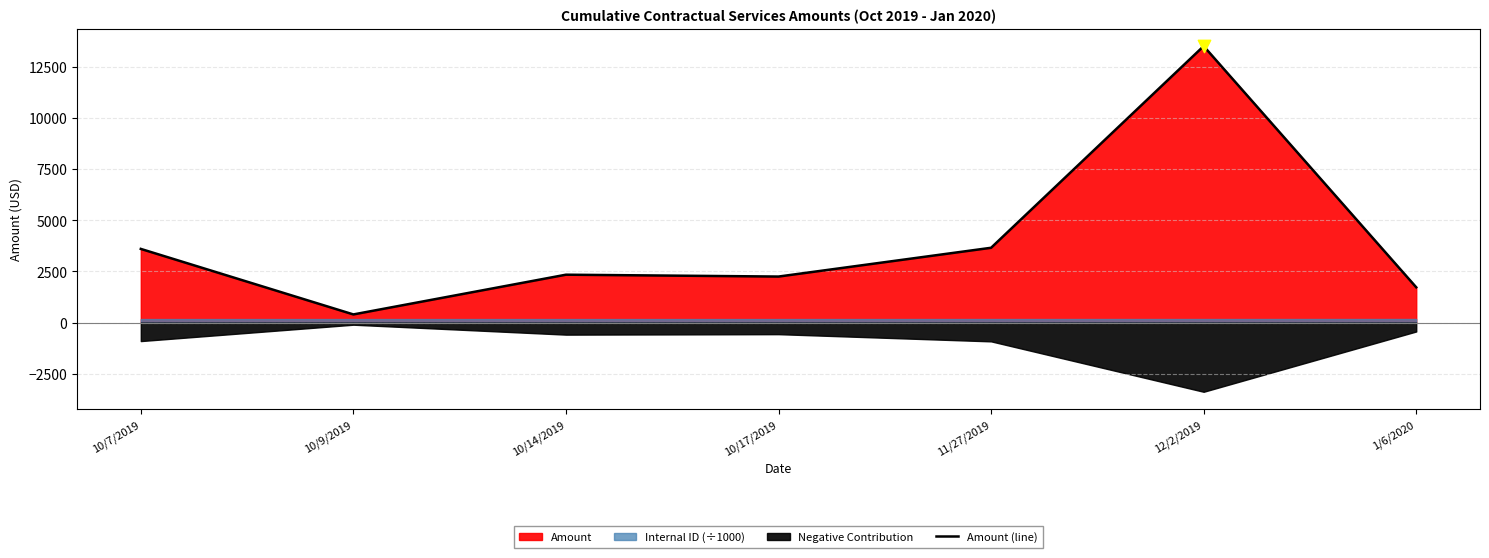

Between 10/9/2019 and 1/6/2020, which is larger?

1/6/2020